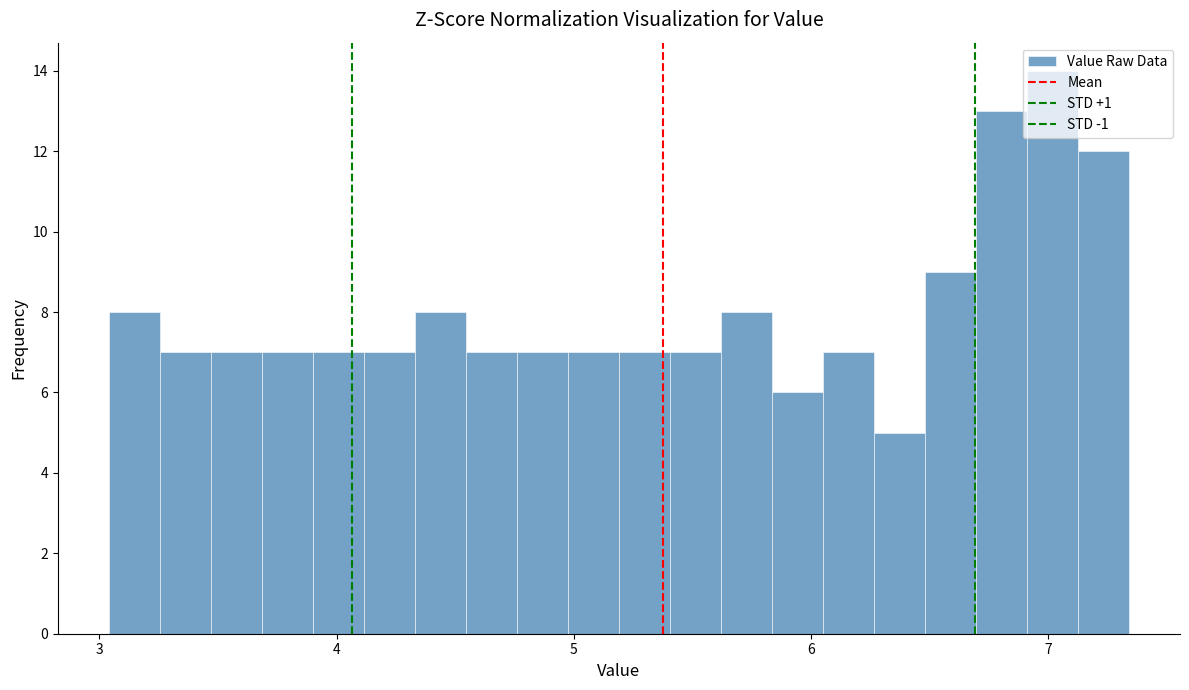

Around what value on the x-axis is the tallest bar? Give the approximate position of its centre, as read against the axis.

7.0